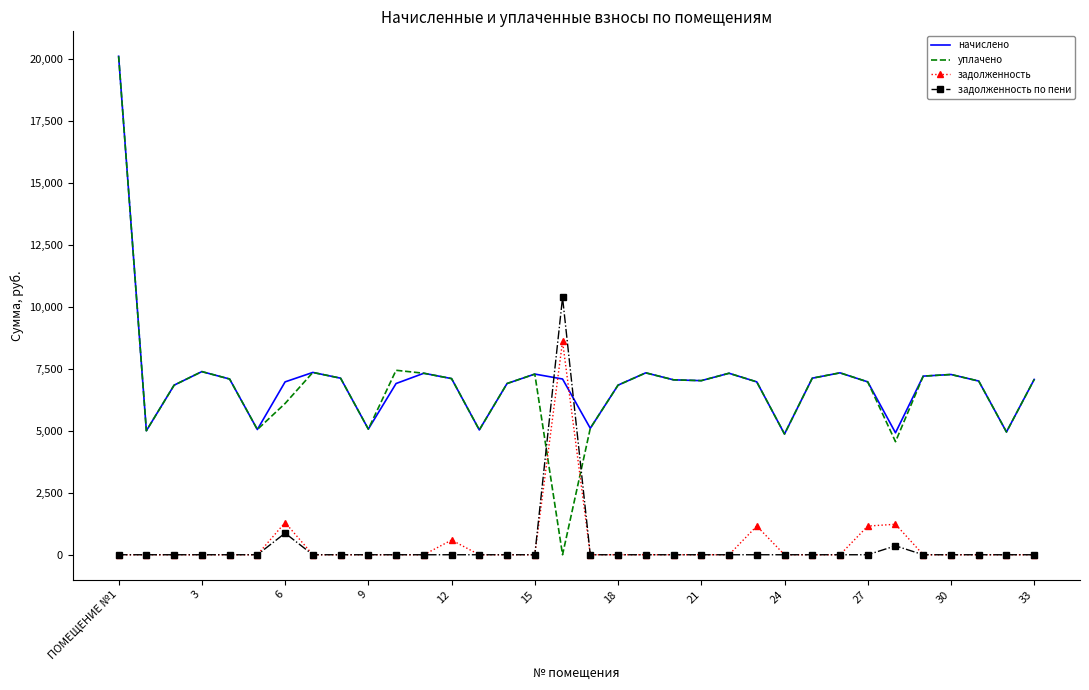

Which series has the largest range (max minus min)?

уплачено